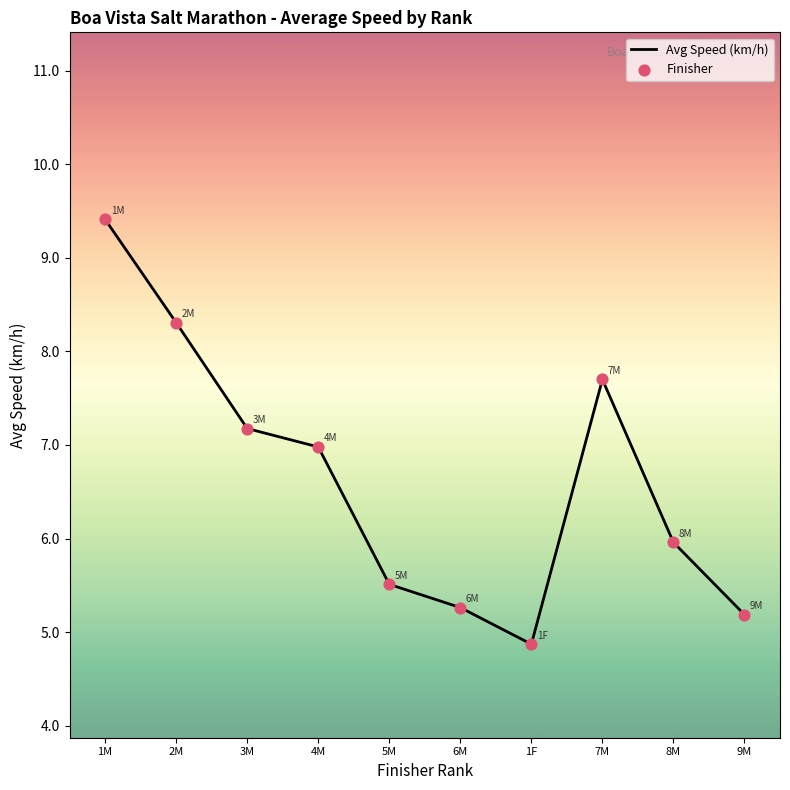

The value at 5M is 7.4. True or false?

False